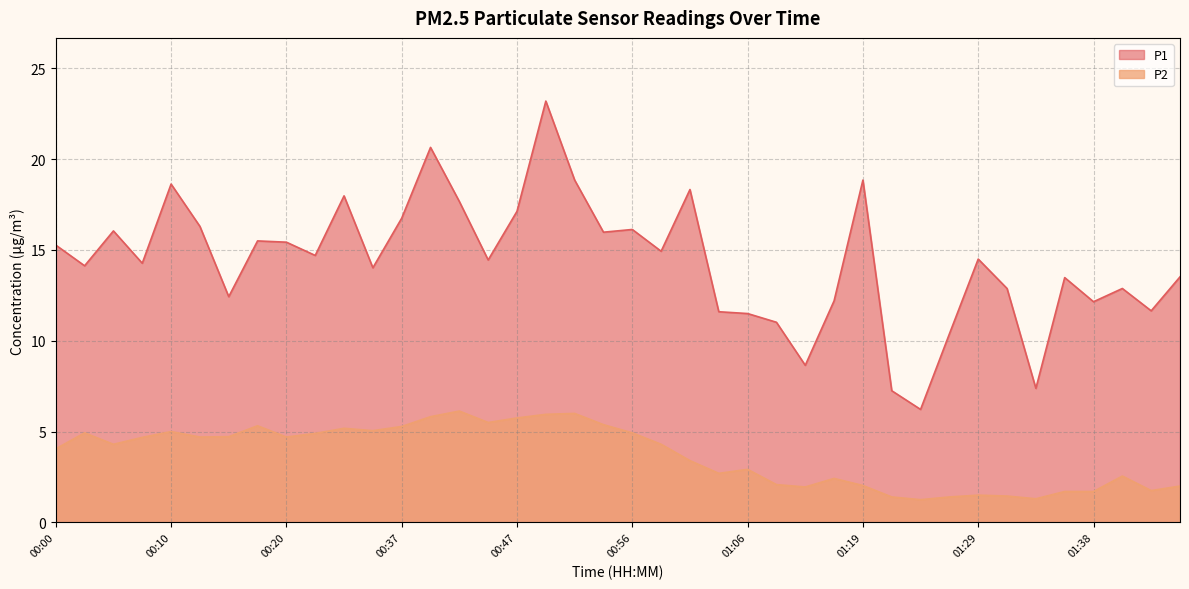

Rank the categories by P2 value from highest to lowest.

00:42, 00:52, 00:49, 00:39, 00:47, 00:44, 00:54, 00:17, 00:37, 00:32, 00:34, 00:10, 00:03, 00:56, 00:22, 00:15, 00:12, 00:20, 00:07, 00:05, 00:59, 00:00, 01:01, 01:06, 01:04, 01:41, 01:16, 01:11, 01:19, 01:46, 01:14, 01:43, 01:36, 01:38, 01:29, 01:31, 01:21, 01:26, 01:34, 01:24